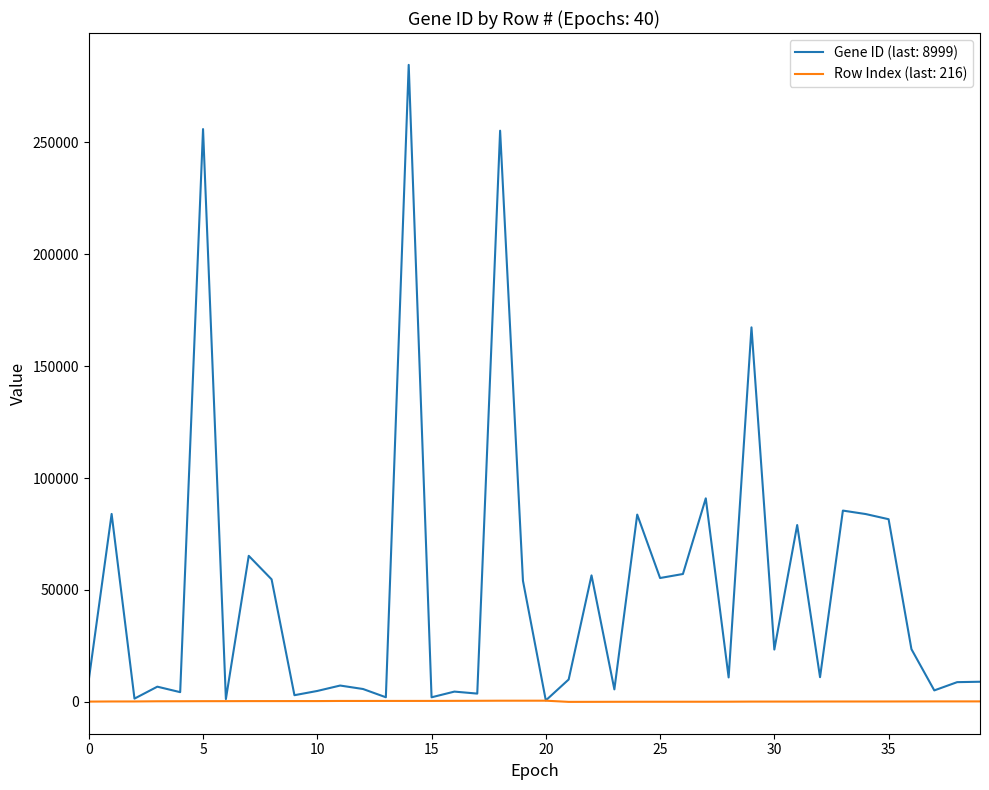

Which series has the largest total across all categories?

Gene ID (last: 8999)